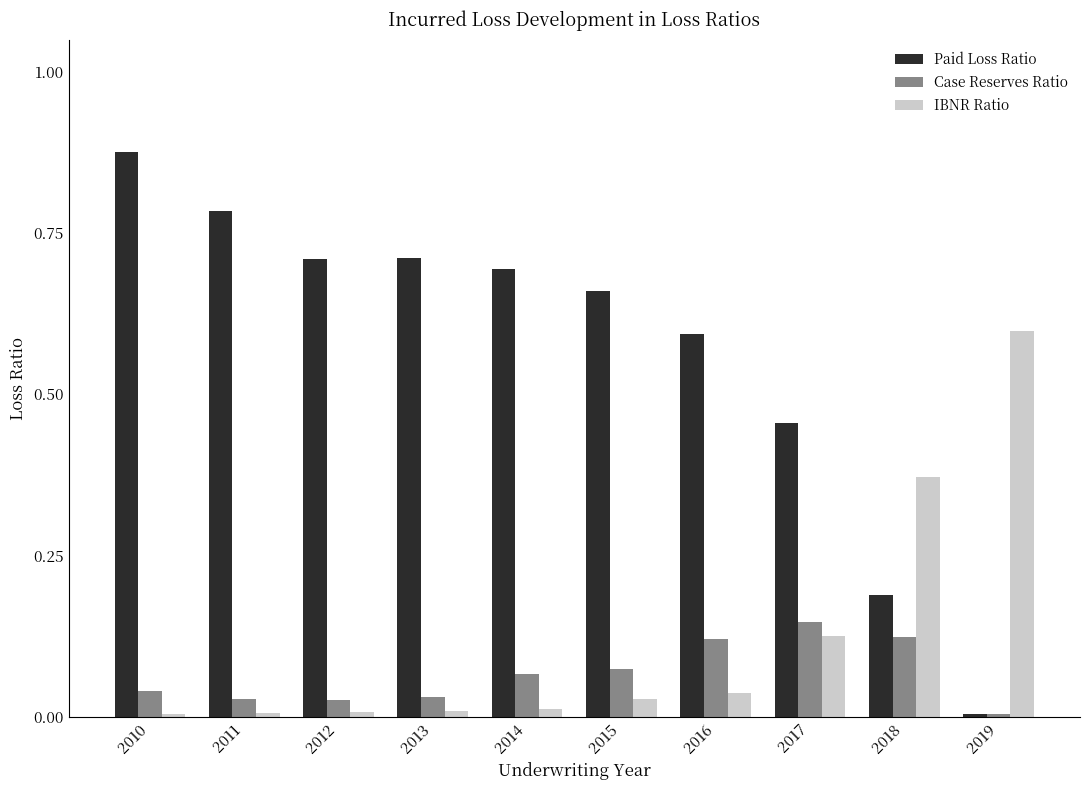

Rank the series by their maximum value, from highest to lowest.

Paid Loss Ratio, IBNR Ratio, Case Reserves Ratio